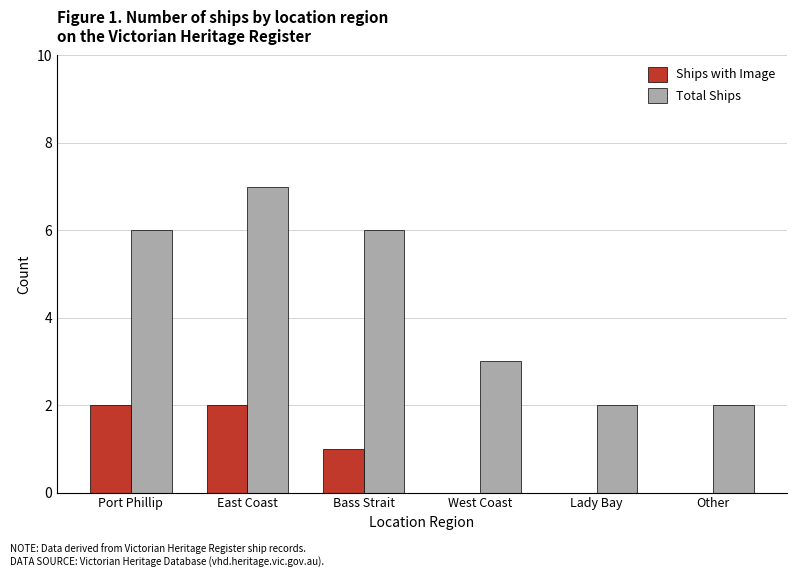

Is the value of Total Ships at Lady Bay greater than the value of Ships with Image at West Coast?

Yes